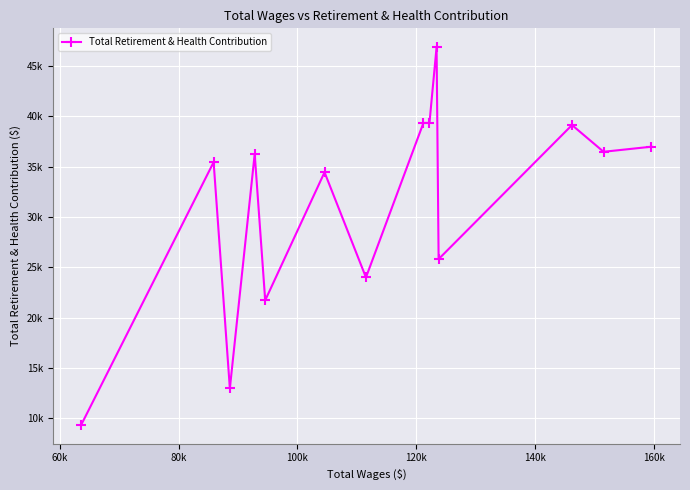

Does the chart have visible grid lines?

Yes